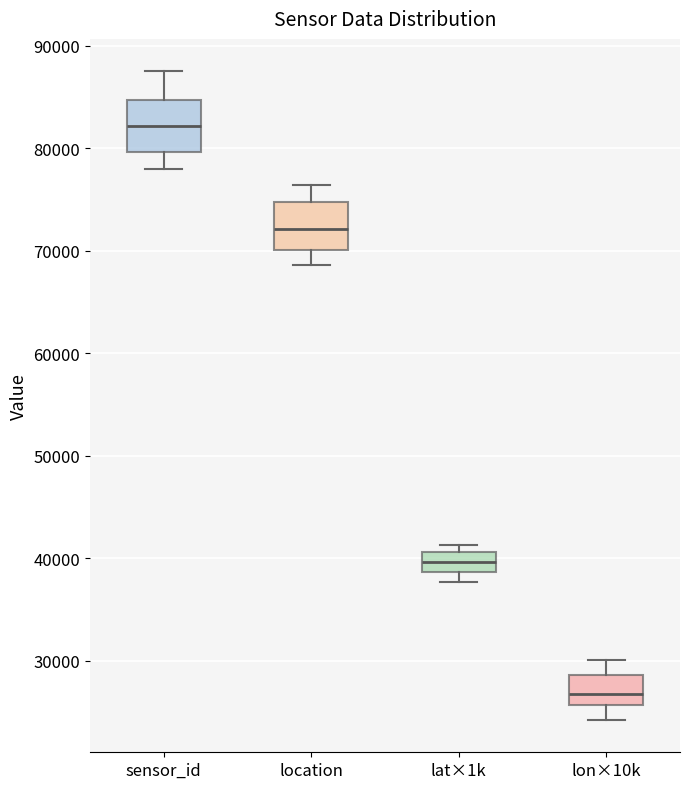

Reading left to right, read every box against the y-axis: the position of its median line, the range the box covers, and the ends of its whiskers. The values are not printed on the chart, so give them approximately, as read against the axis.

sensor_id: median 82000, box 80000 to 85000, whiskers 78000 to 87000
location: median 72000, box 70000 to 75000, whiskers 69000 to 76000
lat×1k: median 40000, box 39000 to 41000, whiskers 38000 to 41000 (just above the box's upper edge)
lon×10k: median 27000, box 26000 to 29000, whiskers 24000 to 30000